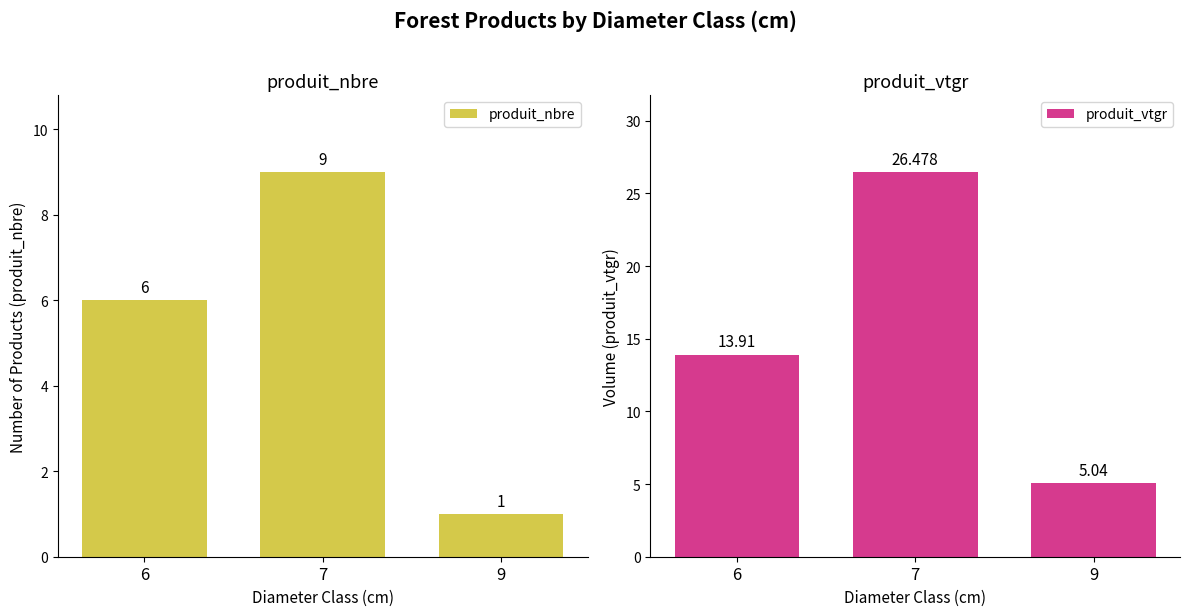

Is it true that produit_nbre equals 0.3 at 9?

False